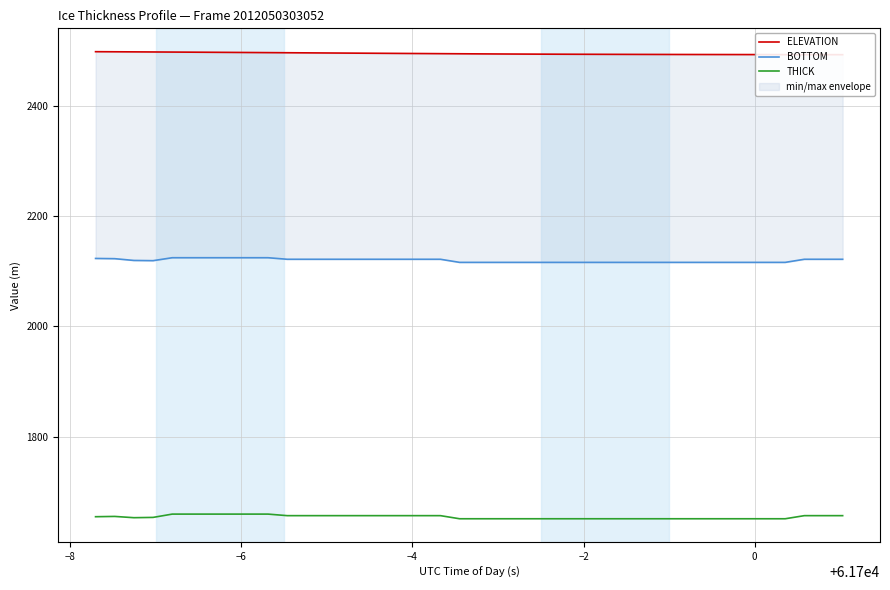

What is the average value of the BOTTOM series?

2119.4